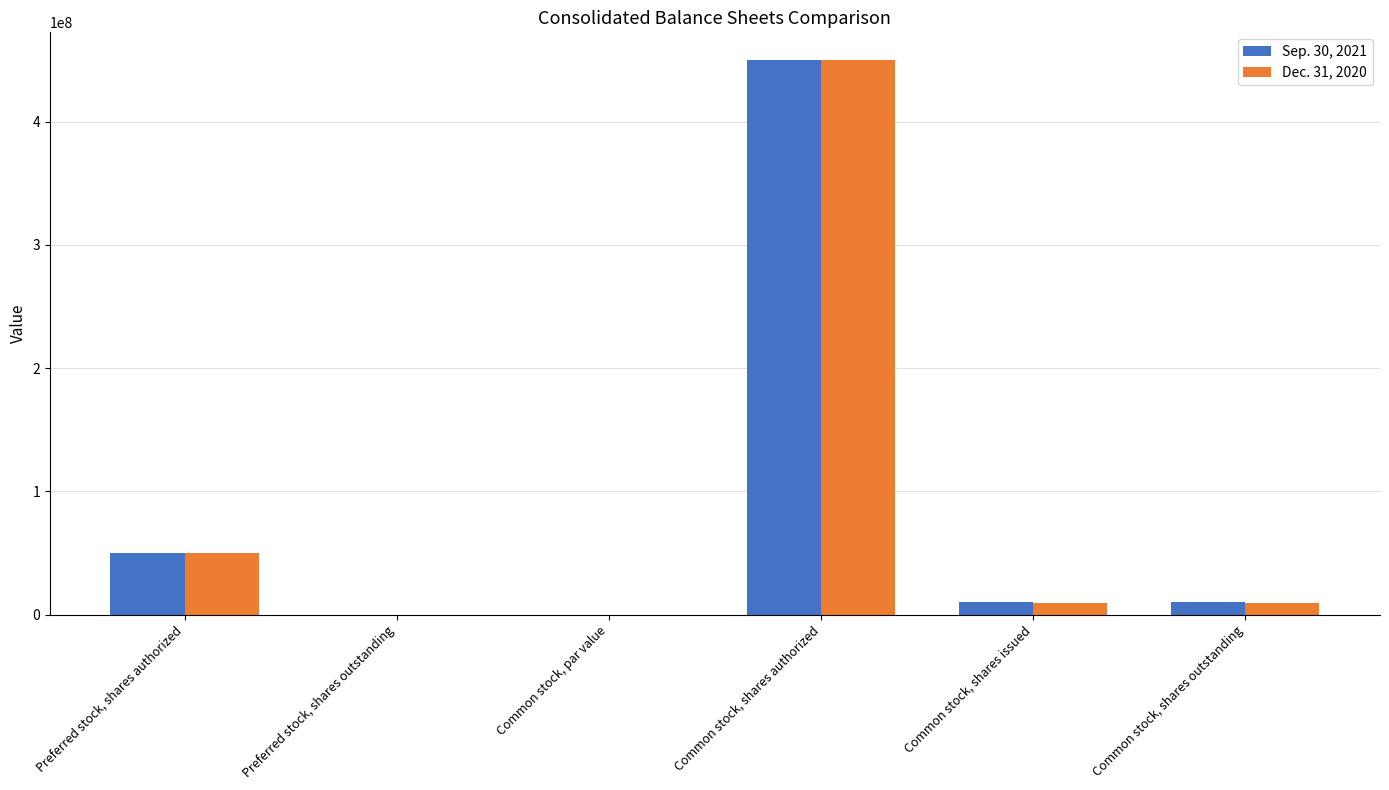

Is it true that Dec. 31, 2020 equals 450000000.0 at Common stock, shares authorized?

True